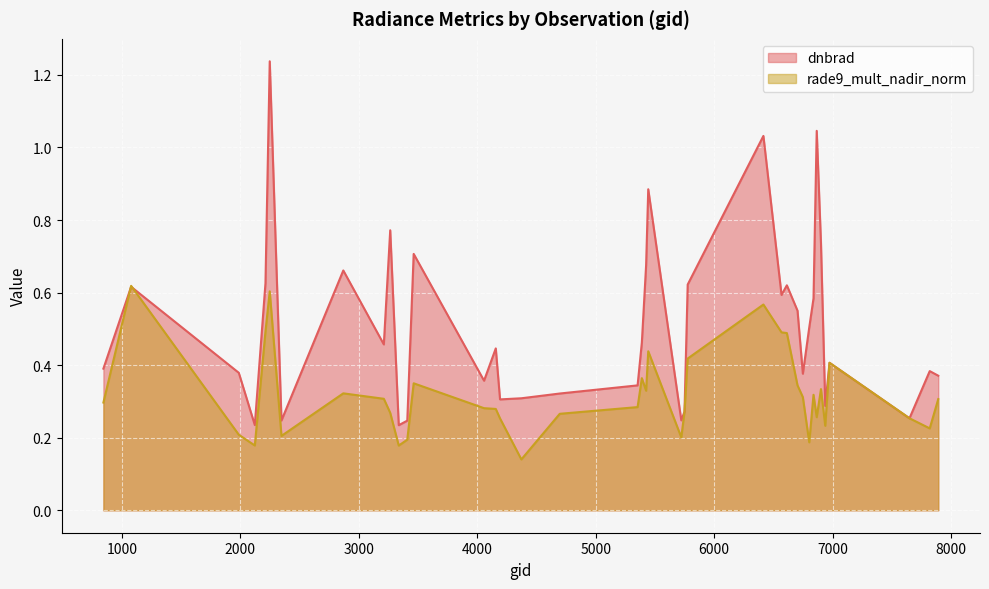

In rade9_mult_nadir_norm (line), how many points are lower than both neighbors (excluding endpoints)?

10